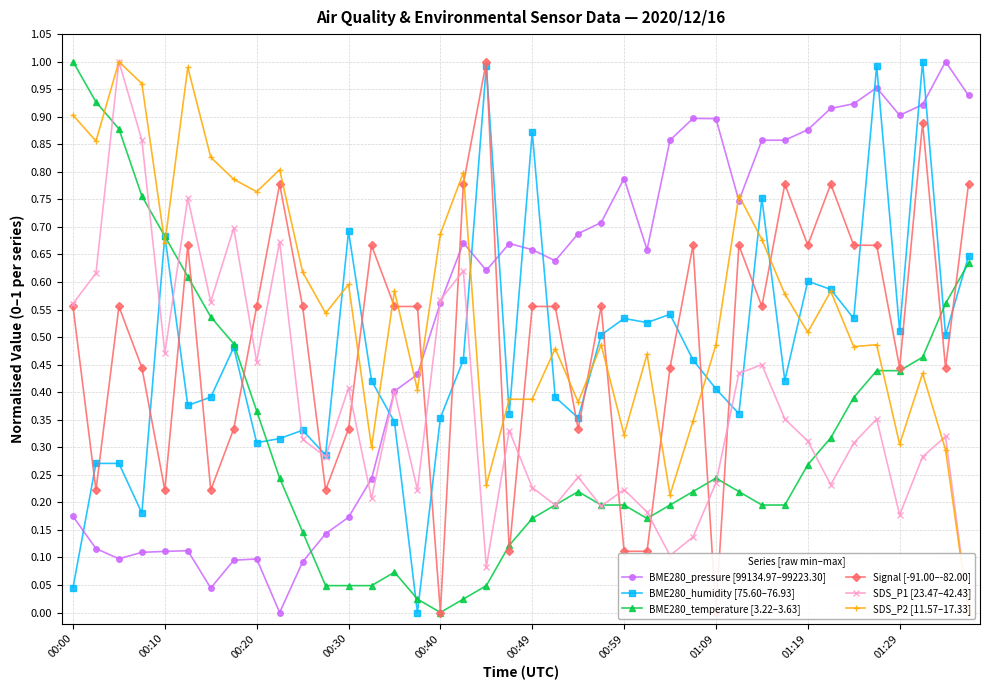

Which series has the largest range (max minus min)?

BME280_pressure [99134.97–99223.30]